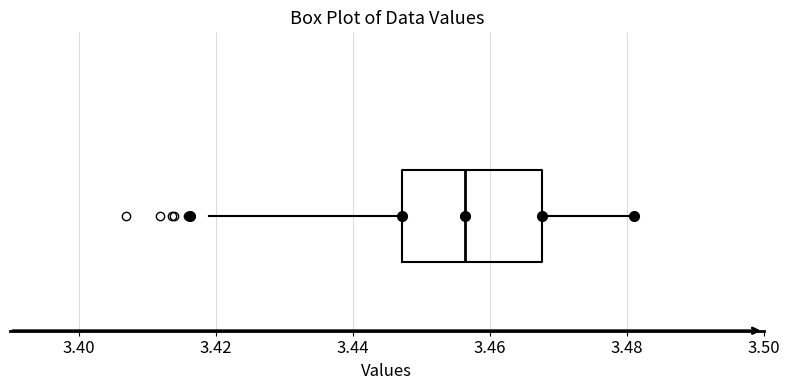

Read this box plot against the x-axis: the position of the median line, the range covered by the box, and the ends of both whiskers. The values are not printed on the chart, so give them approximately, as read against the axis.

median 3.456, box 3.448 to 3.468, whiskers 3.420 to 3.482